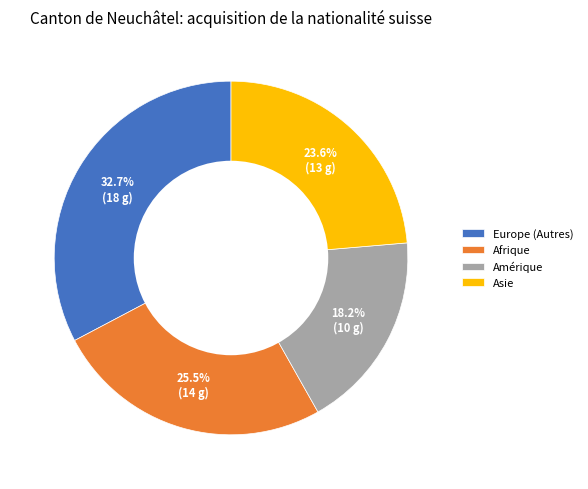

What percentage is the Amérique slice, to the nearest percent?

18%